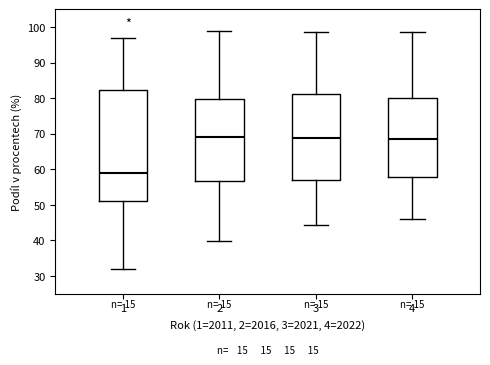

Reading left to right, transcribe this box plot: for each box, give where its median line is, the range the box spans, and where its two whiskers end, as read against the y-axis. The values are not printed on the chart, so give them approximately, as read against the axis.

1: median 59, box 51 to 82, whiskers 32 to 97
2: median 69, box 57 to 80, whiskers 40 to 99
3: median 69, box 57 to 81, whiskers 44 to 98
4: median 69, box 58 to 80, whiskers 46 to 99